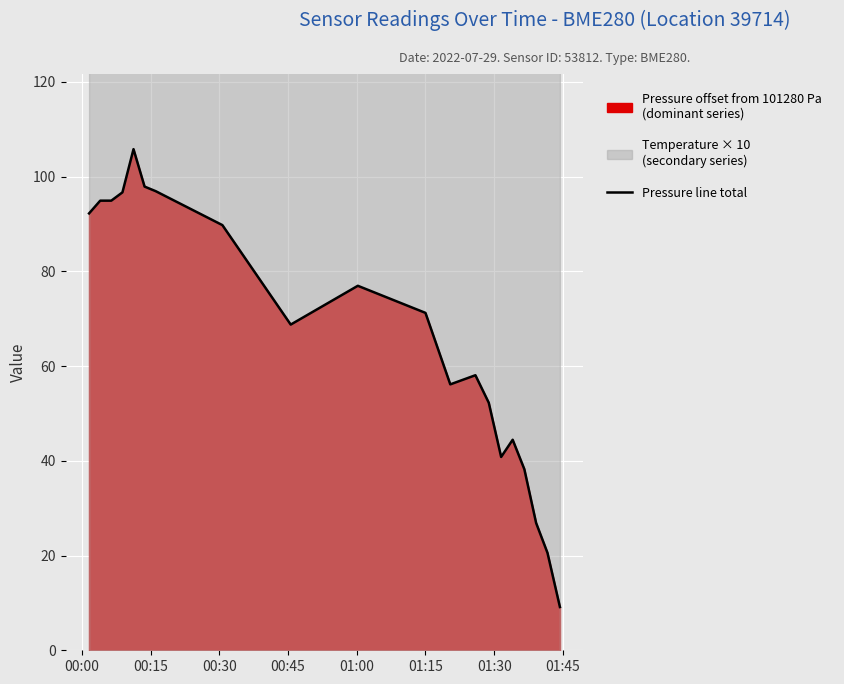

The value at 00:00 is 92.2. True or false?

True